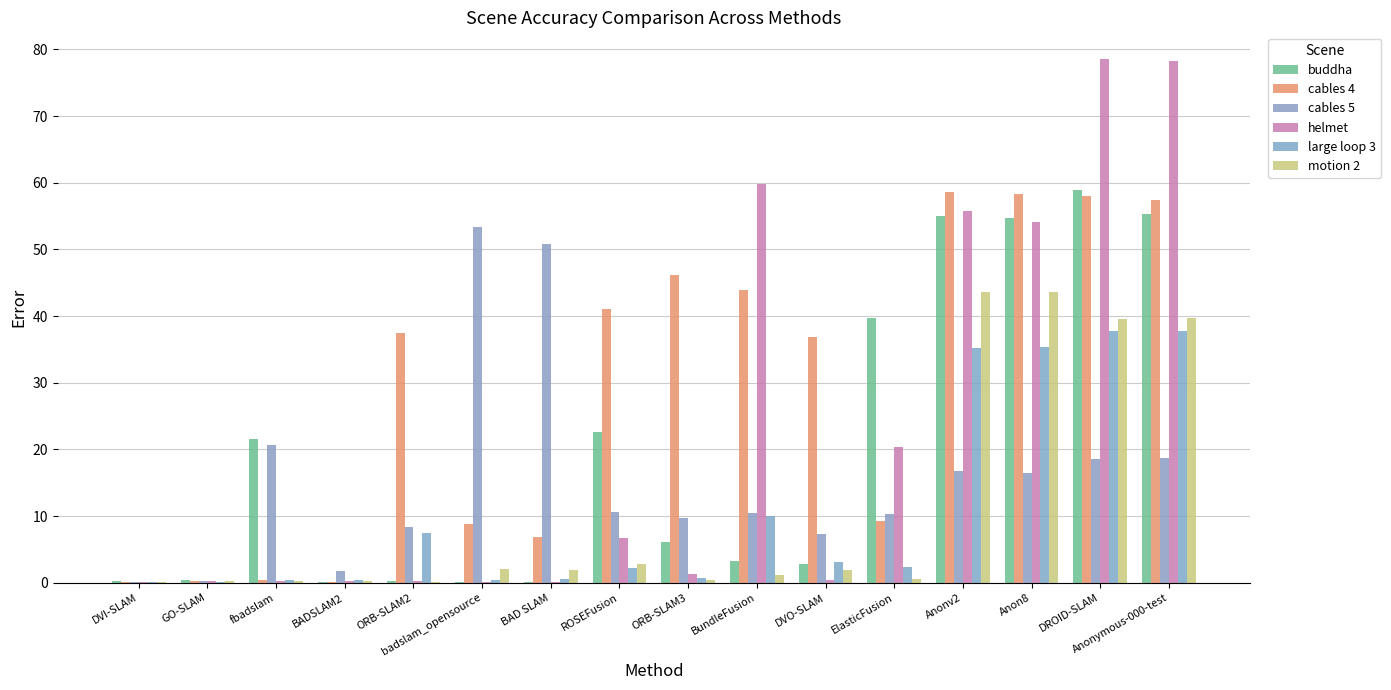

How many series are shown in this chart?

6